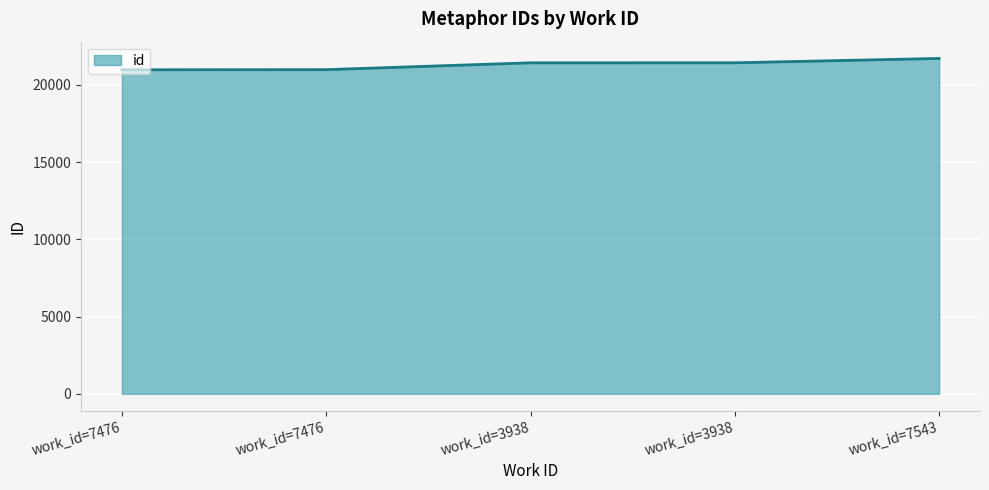

Reading right to left, extract all data points from this chart.

21718	21436	21435	20992	20983